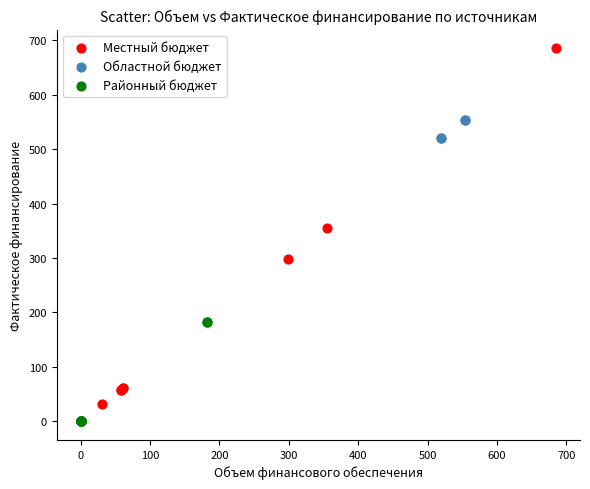

Which series has the largest Y range (max minus min)?

Местный бюджет